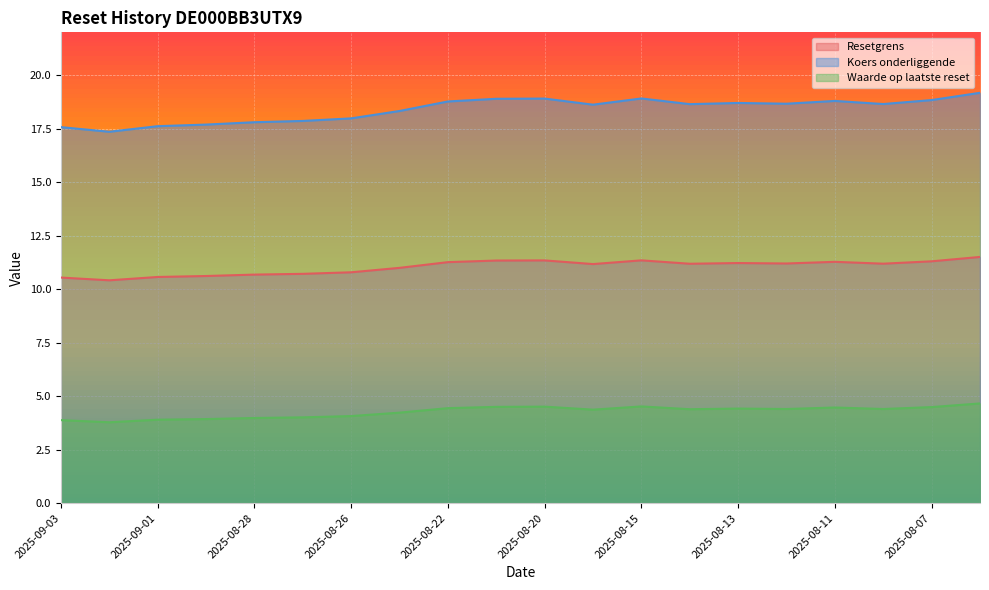

What is the sum of all Resetgrens values?

220.7